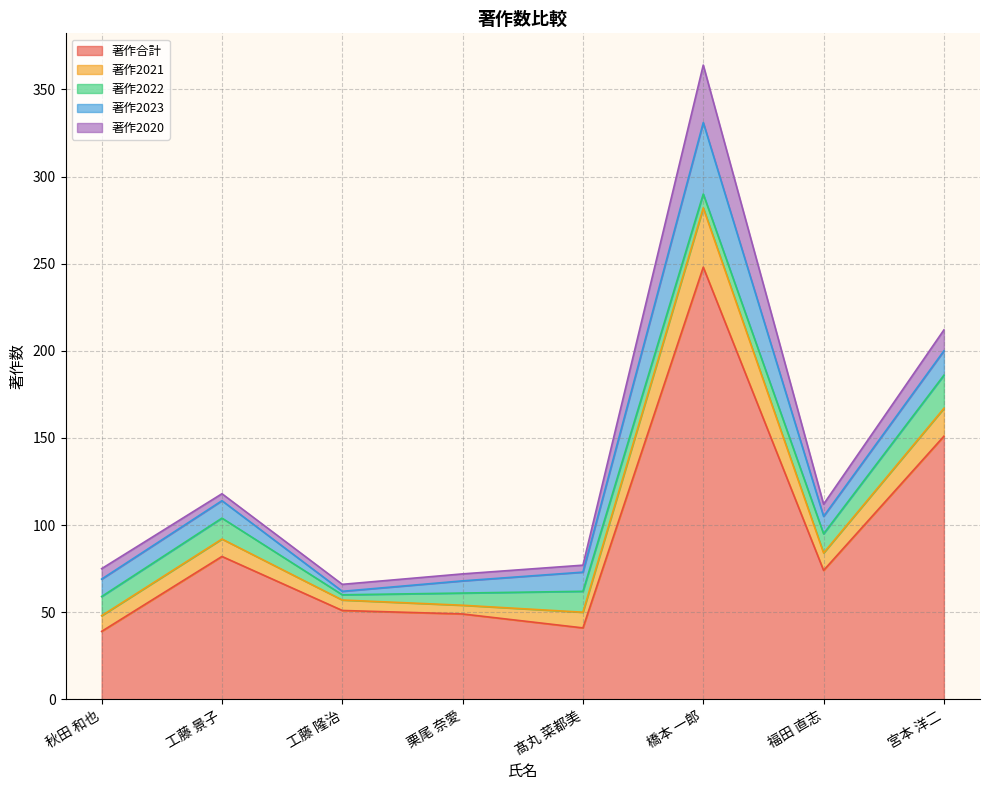

What is the average value of the 著作2022 series?

10